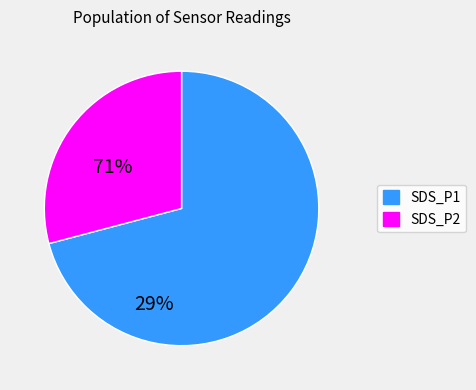

How many slices are in this pie chart?

2